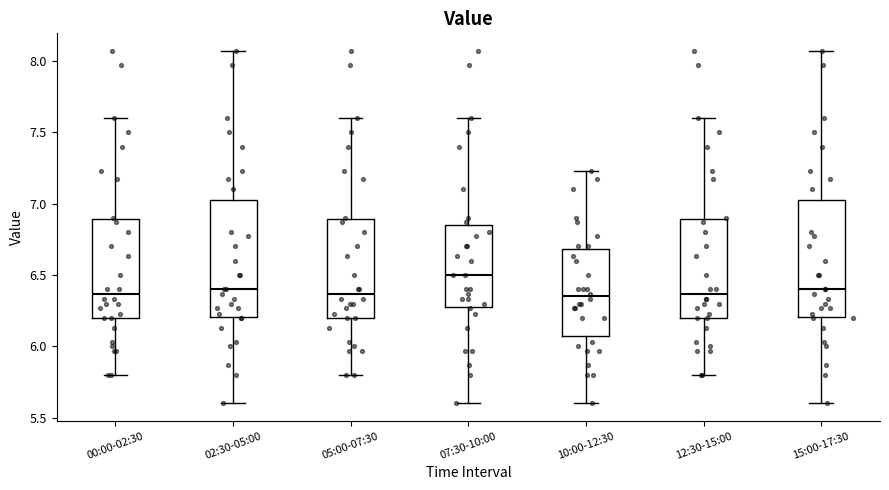

Reading left to right, transcribe this box plot: for each box, give where its median line is, the range the box spans, and where its two whiskers end, as read against the y-axis. The values are not printed on the chart, so give them approximately, as read against the axis.

00:00-02:30: median 6.35, box 6.20 to 6.90, whiskers 5.80 to 7.60
02:30-05:00: median 6.40, box 6.20 to 7.05, whiskers 5.60 to 8.05
05:00-07:30: median 6.35, box 6.20 to 6.90, whiskers 5.80 to 7.60
07:30-10:00: median 6.50, box 6.30 to 6.85, whiskers 5.60 to 7.60
10:00-12:30: median 6.35, box 6.05 to 6.70, whiskers 5.60 to 7.25
12:30-15:00: median 6.35, box 6.20 to 6.90, whiskers 5.80 to 7.60
15:00-17:30: median 6.40, box 6.20 to 7.05, whiskers 5.60 to 8.05